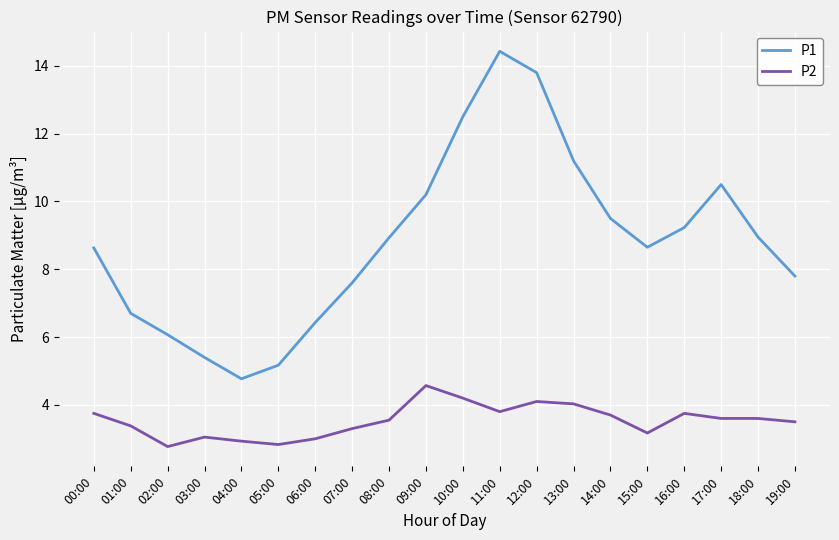

Is the value of P2 at 19:00 greater than the value of P1 at 00:00?

No